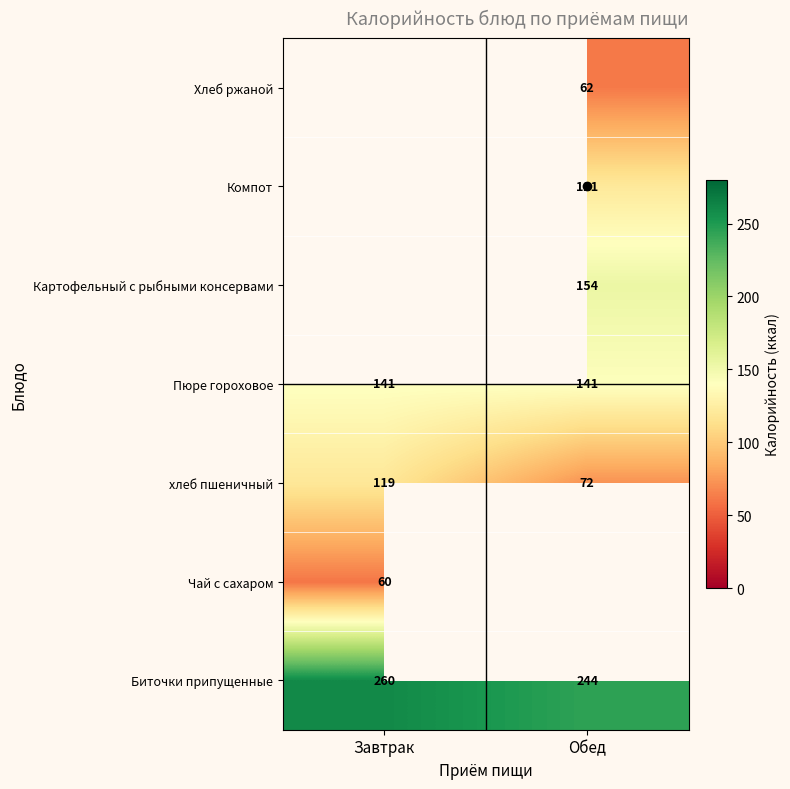

Is it true that Чай с сахаром equals 85.5 at Завтрак?

False